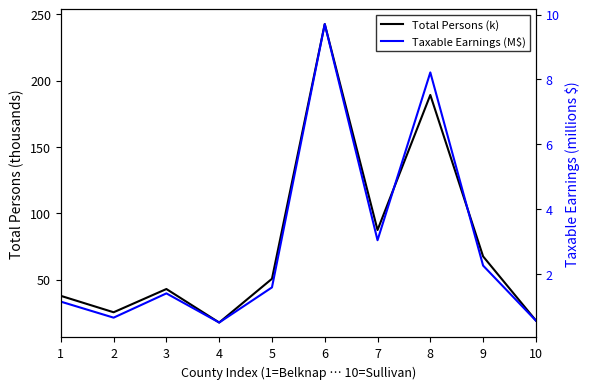

How many data points in Taxable Earnings (M$) are less than 1?

3